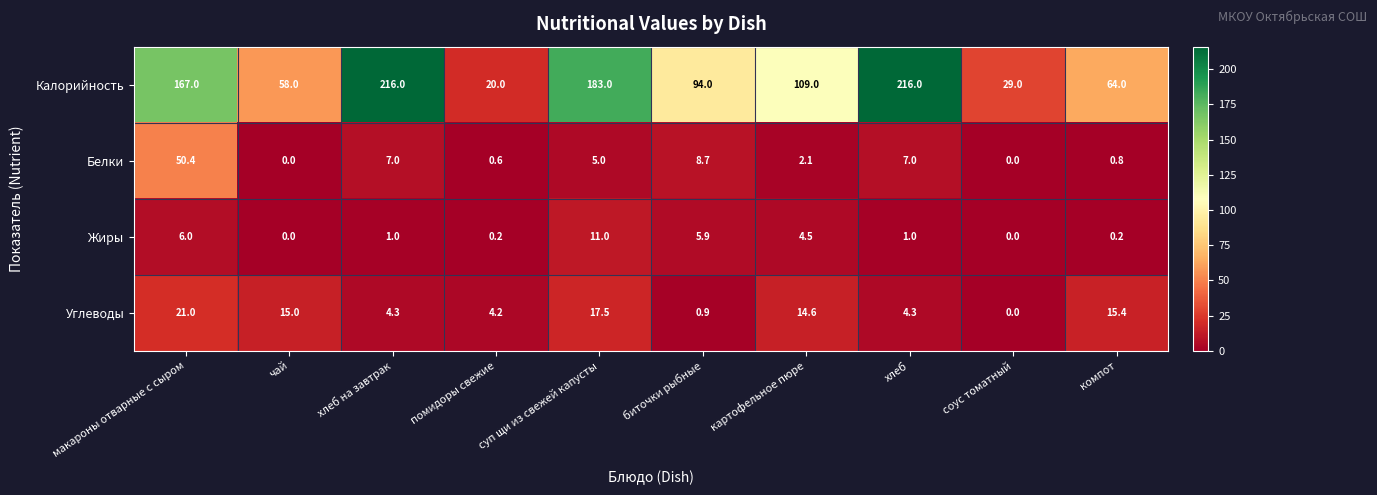

Which series has the widest spread of values?

Калорийность